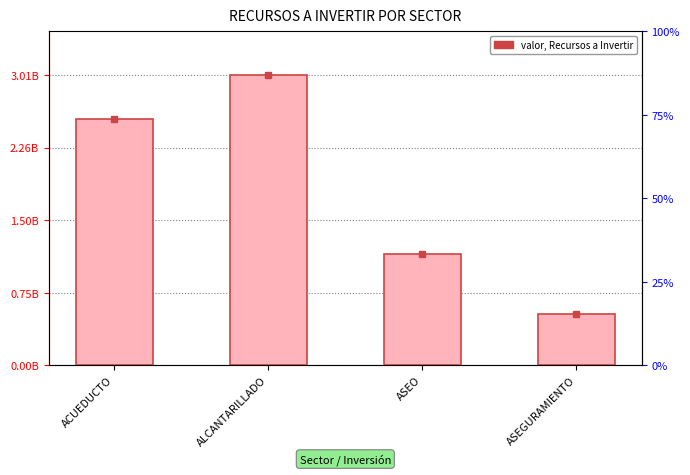

List the labels in order of value, largest first.

ALCANTARILLADO, ACUEDUCTO, ASEO, ASEGURAMIENTO